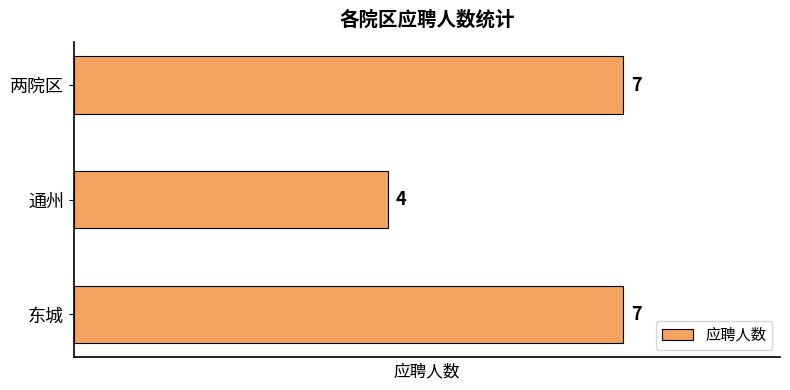

Is it true that the value at 两院区 is 7?

True